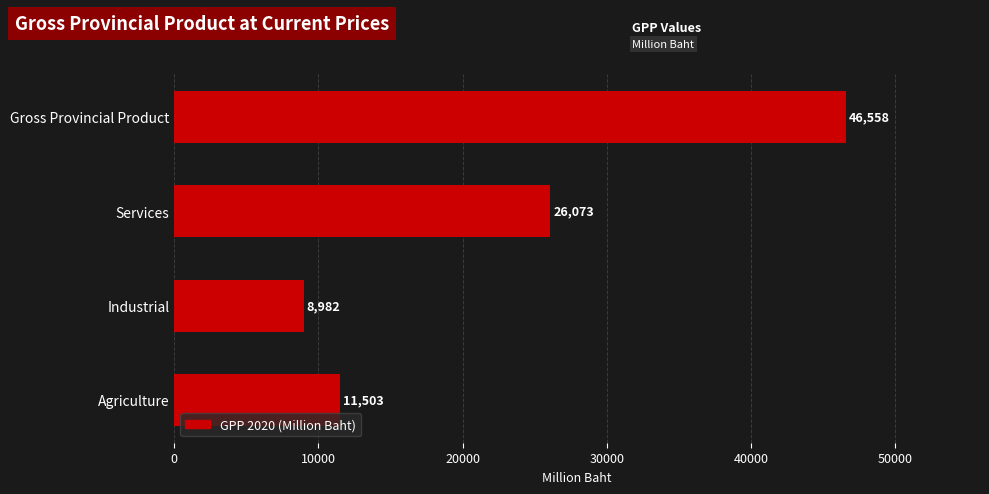

What is the sum of all values?

93116